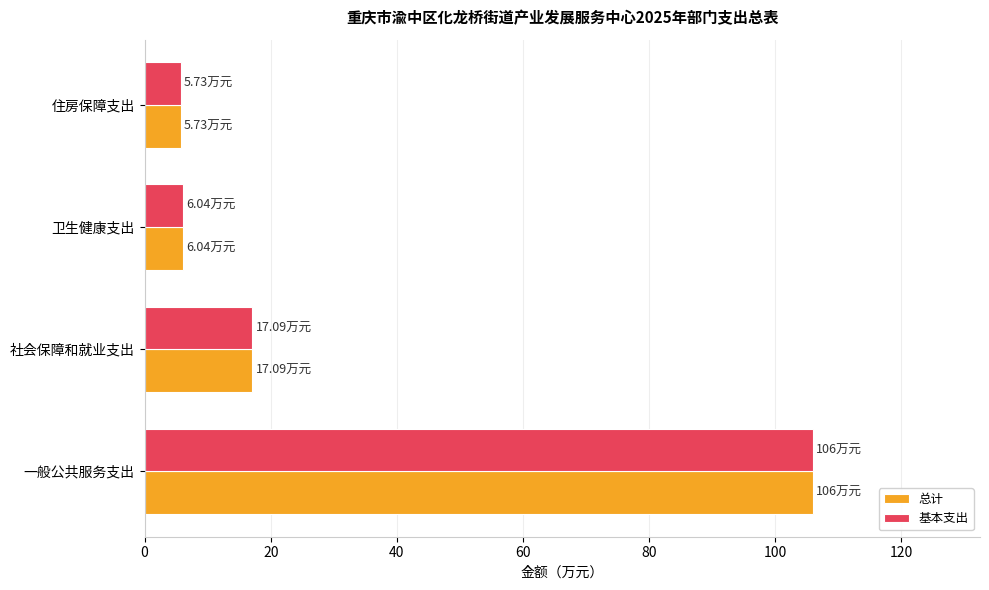

What is the average value of the 基本支出 series?

33.7